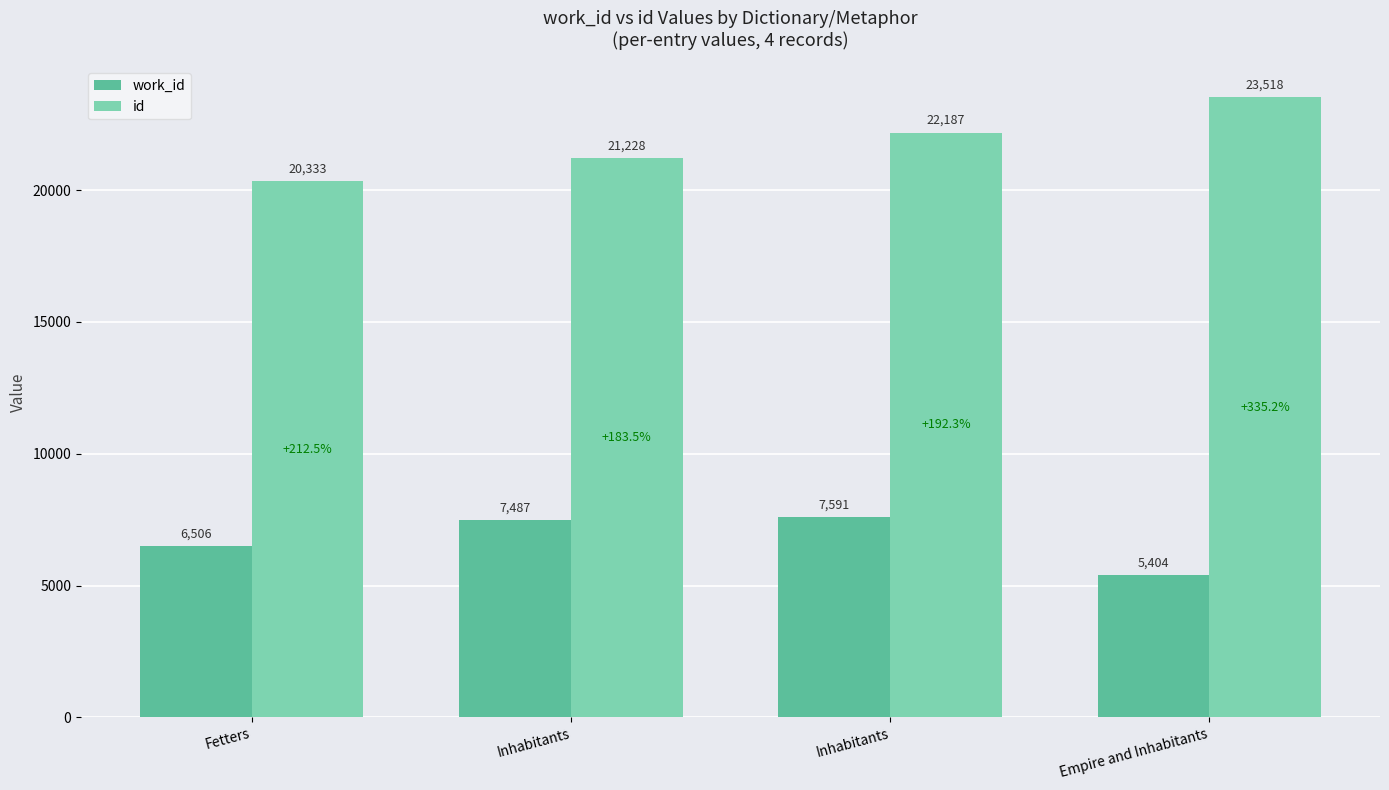

What is the sum of all work_id values?

26988